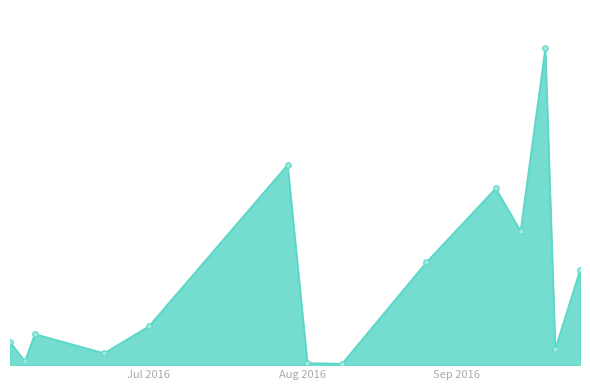

Does the chart have visible grid lines?

No